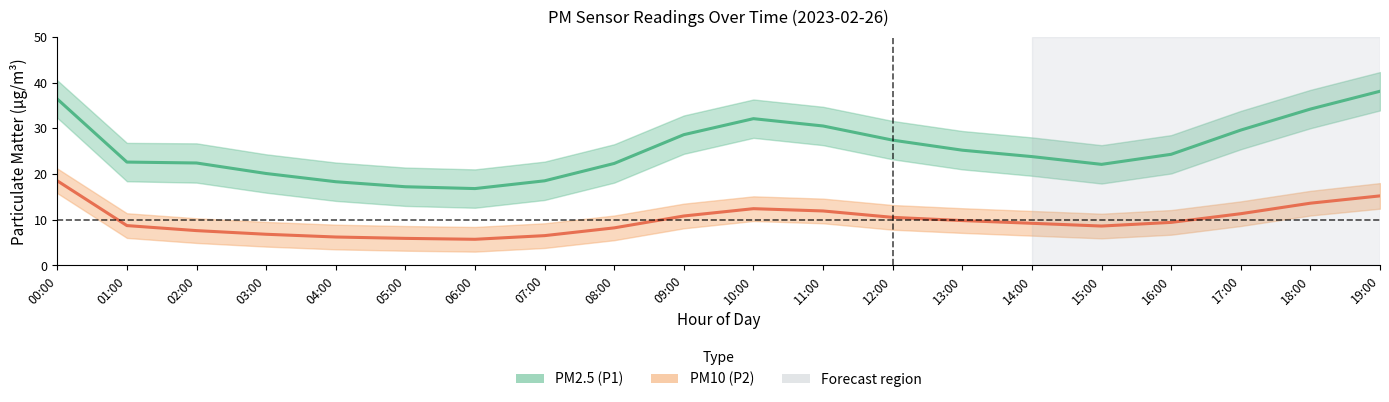

Where is PM2.5 (P1) nearest to the value 27?

12:00